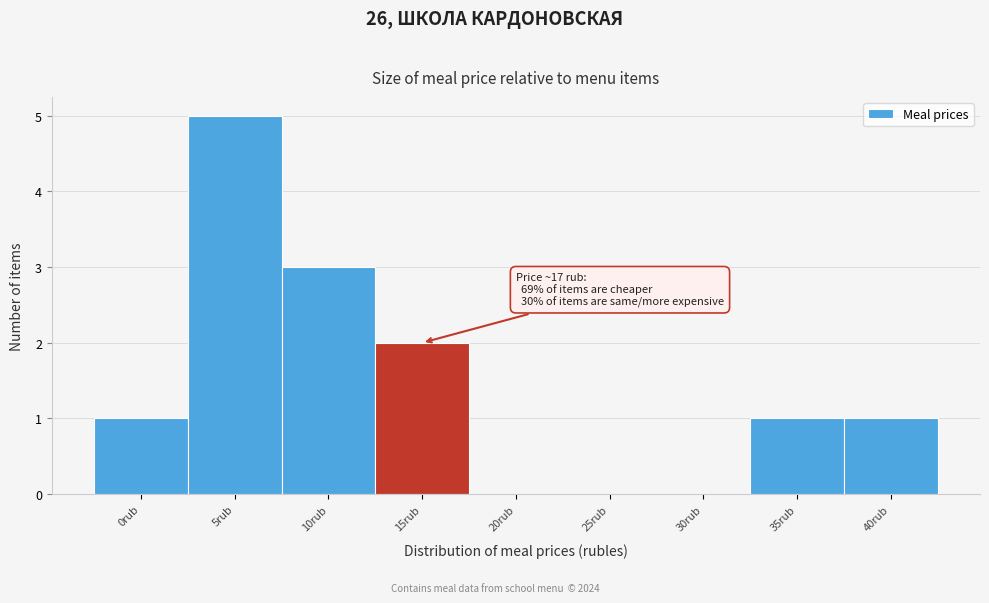

Reading left to right, list all the values displayed in this chart.

0rub=1	5rub=5	10rub=3	15rub=2	20rub=0	25rub=0	30rub=0	35rub=1	40rub=1